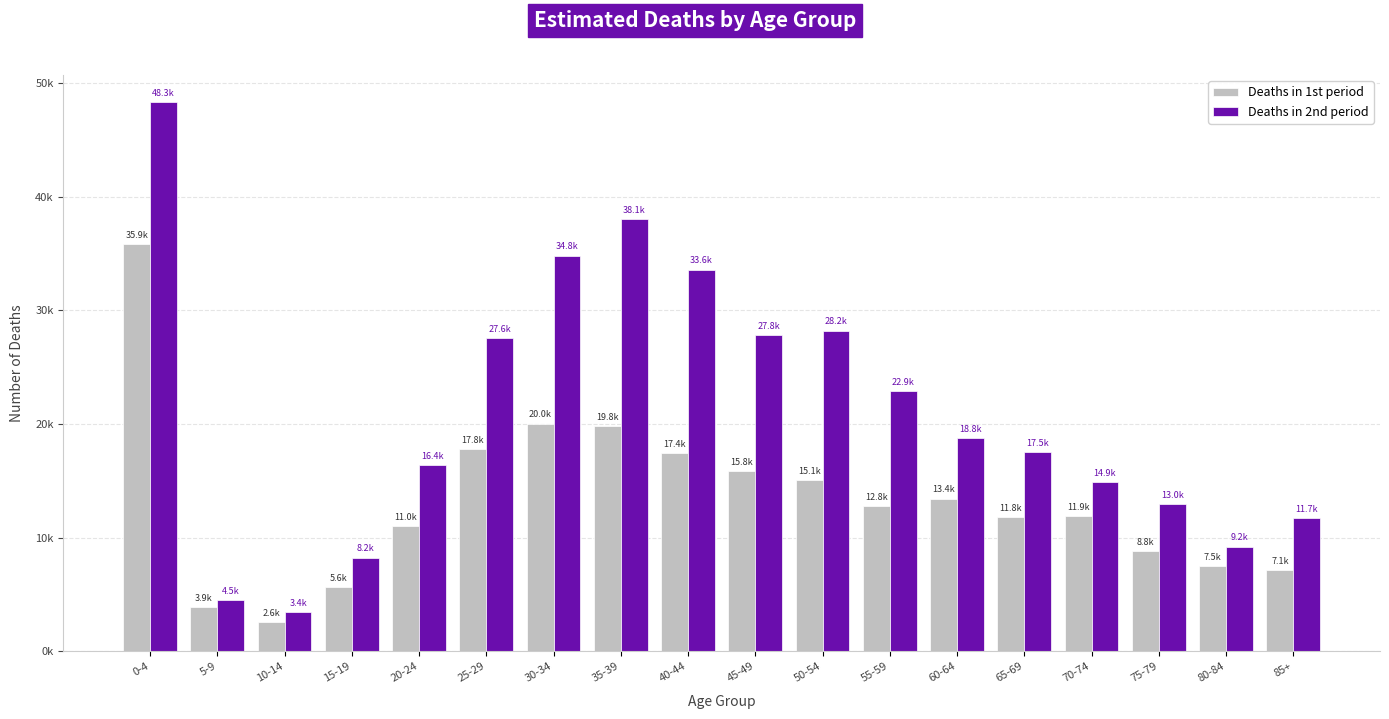

True or false: Deaths in 2nd period has a value of 34831.8 at 30-34.

True